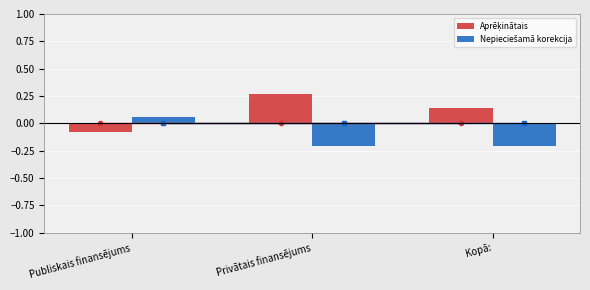

How many distinct data groups are displayed?

2